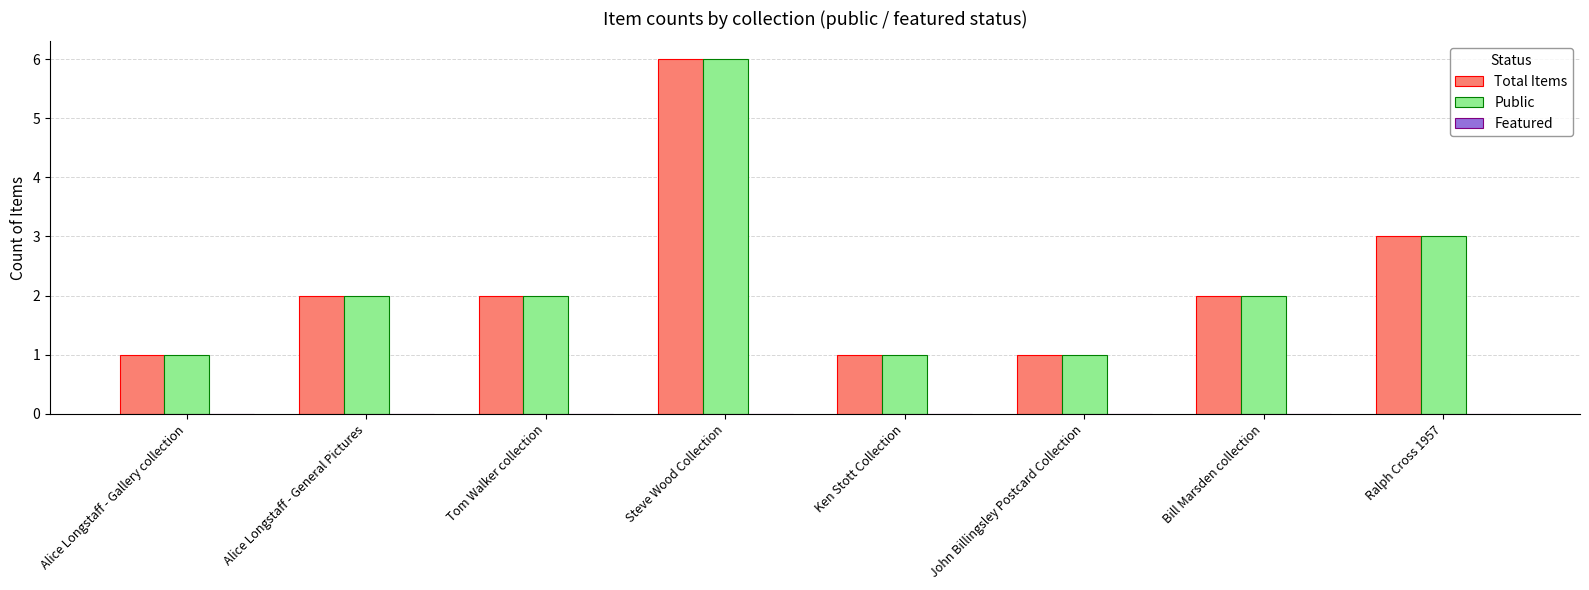

Which category has the highest value across all series?

Steve Wood Collection